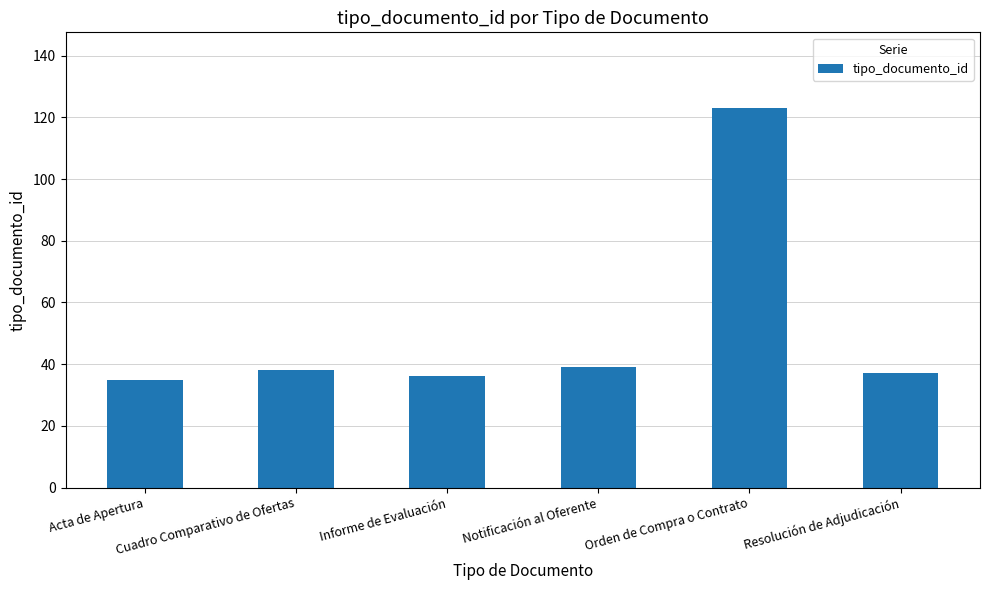

What is the smallest value displayed?

35